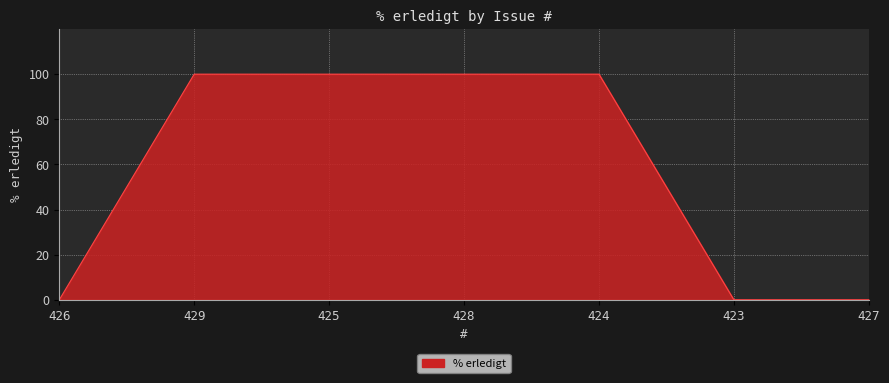

What position from the right is 429?

6